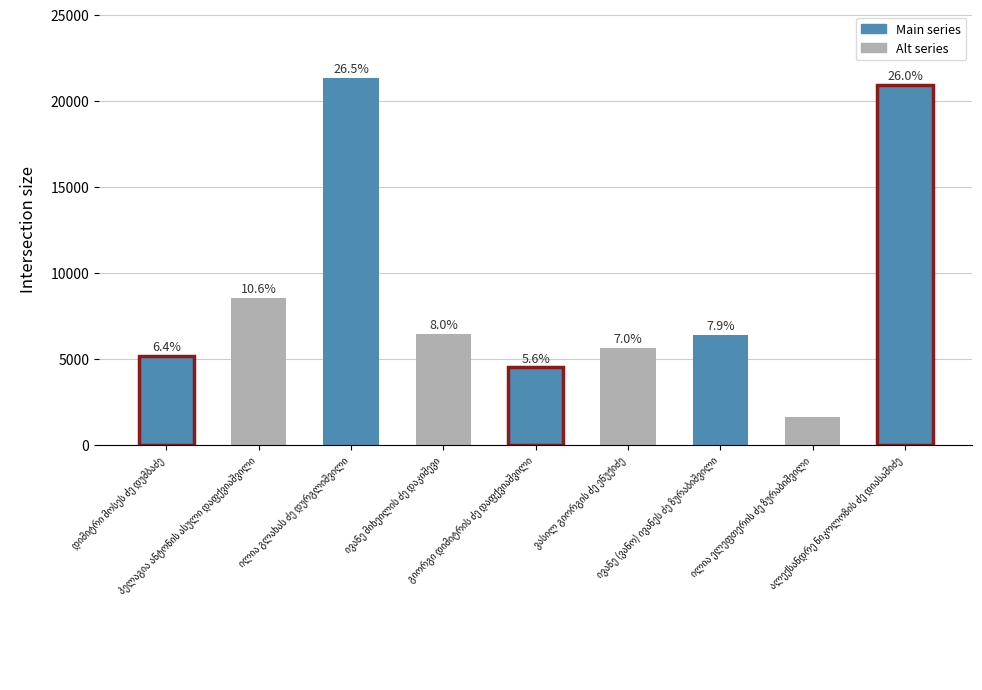

What is the minimum value shown in the chart?

1605